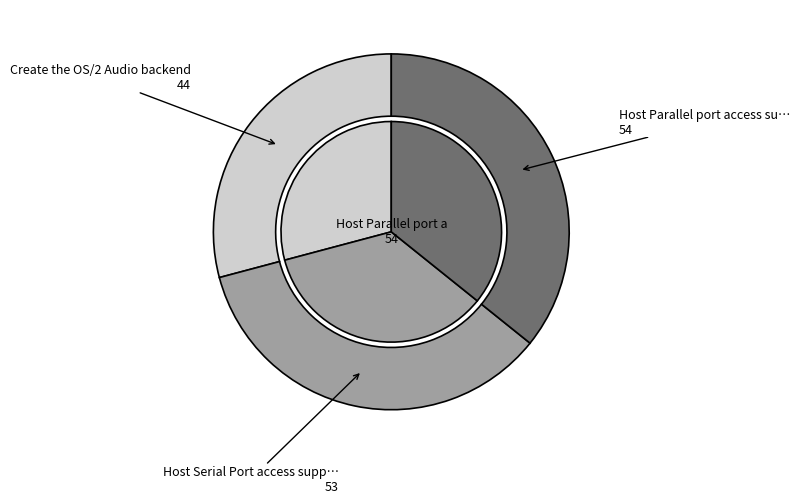

The Host Parallel port access support slice represents 42% of the pie. True or false?

False